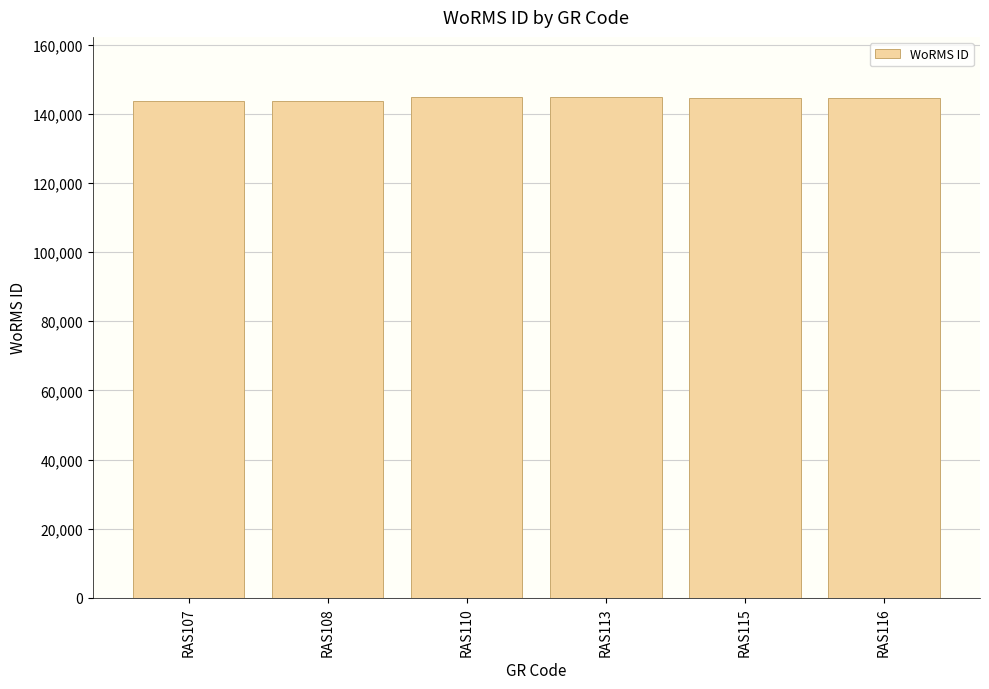

What is the change in value from RAS107 to RAS110?

+916